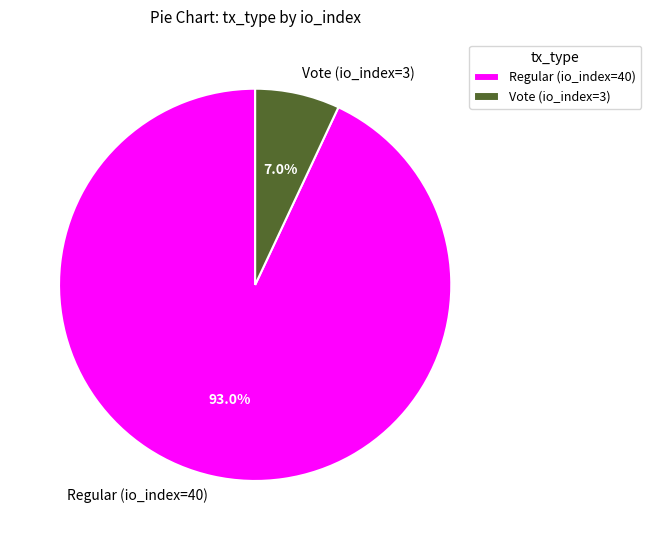

To the nearest percent, what is the difference between the Vote (io_index=3) and Regular (io_index=40) slice percentages?

86%